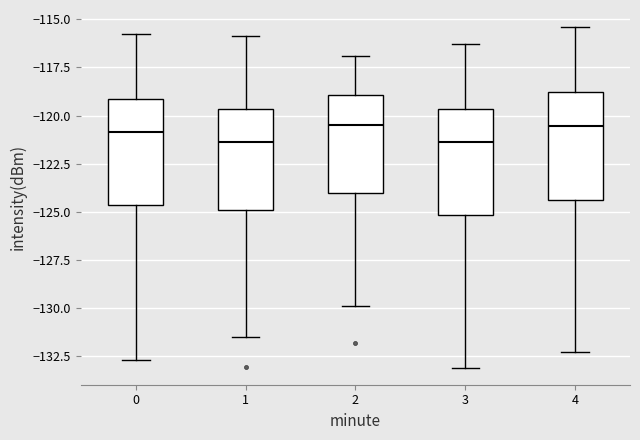

Reading left to right, read every box against the y-axis: the position of its median line, the range the box covers, and the ends of its whiskers. The values are not printed on the chart, so give them approximately, as read against the axis.

0: median -121.0, box -124.5 to -119.0, whiskers -132.5 to -116.0
1: median -121.5, box -125.0 to -119.5, whiskers -131.5 to -116.0
2: median -120.5, box -124.0 to -119.0, whiskers -130.0 to -117.0
3: median -121.5, box -125.0 to -119.5, whiskers -133.0 to -116.5
4: median -120.5, box -124.5 to -118.5, whiskers -132.5 to -115.5